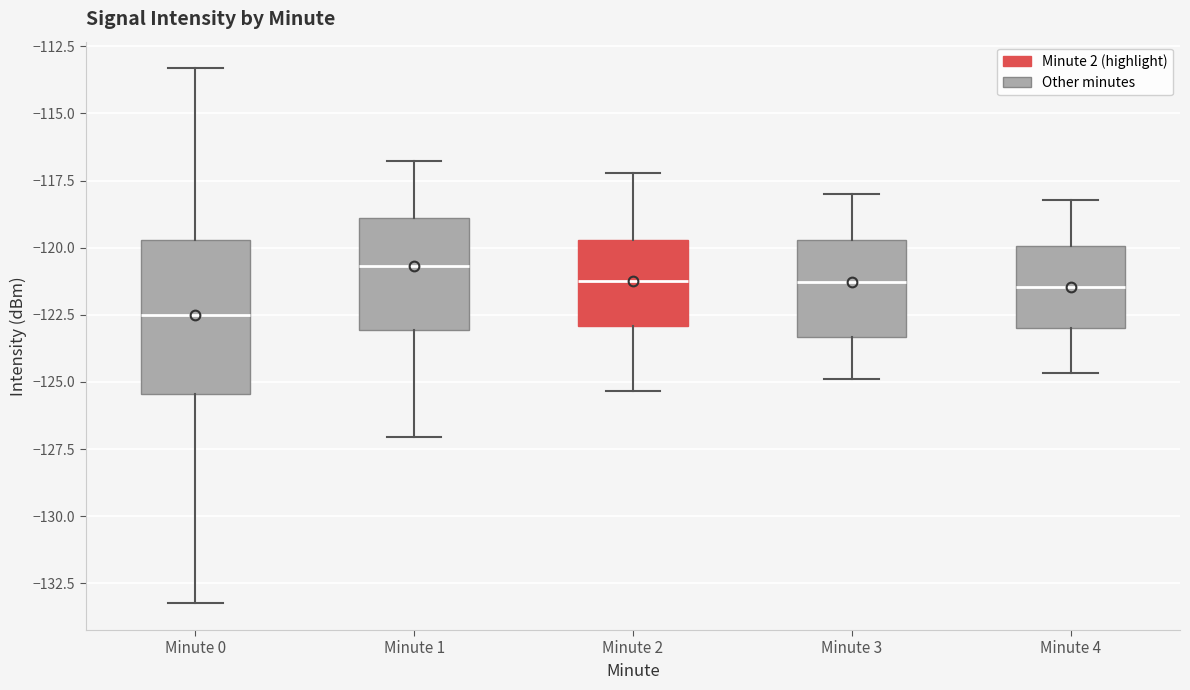

Reading left to right, read every box against the y-axis: the position of its median line, the range the box covers, and the ends of its whiskers. The values are not printed on the chart, so give them approximately, as read against the axis.

Minute 0: median -122.5, box -125.5 to -119.5, whiskers -133.0 to -113.5
Minute 1: median -120.5, box -123.0 to -119.0, whiskers -127.0 to -117.0
Minute 2: median -121.0, box -123.0 to -119.5, whiskers -125.5 to -117.0
Minute 3: median -121.5, box -123.5 to -119.5, whiskers -125.0 to -118.0
Minute 4: median -121.5, box -123.0 to -120.0, whiskers -124.5 to -118.0